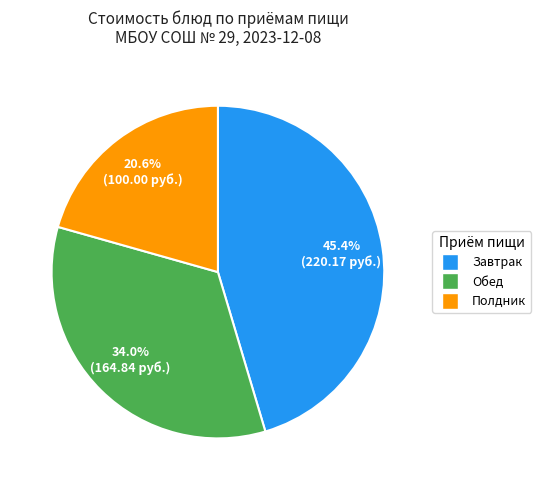

Is there a majority slice in this chart?

No